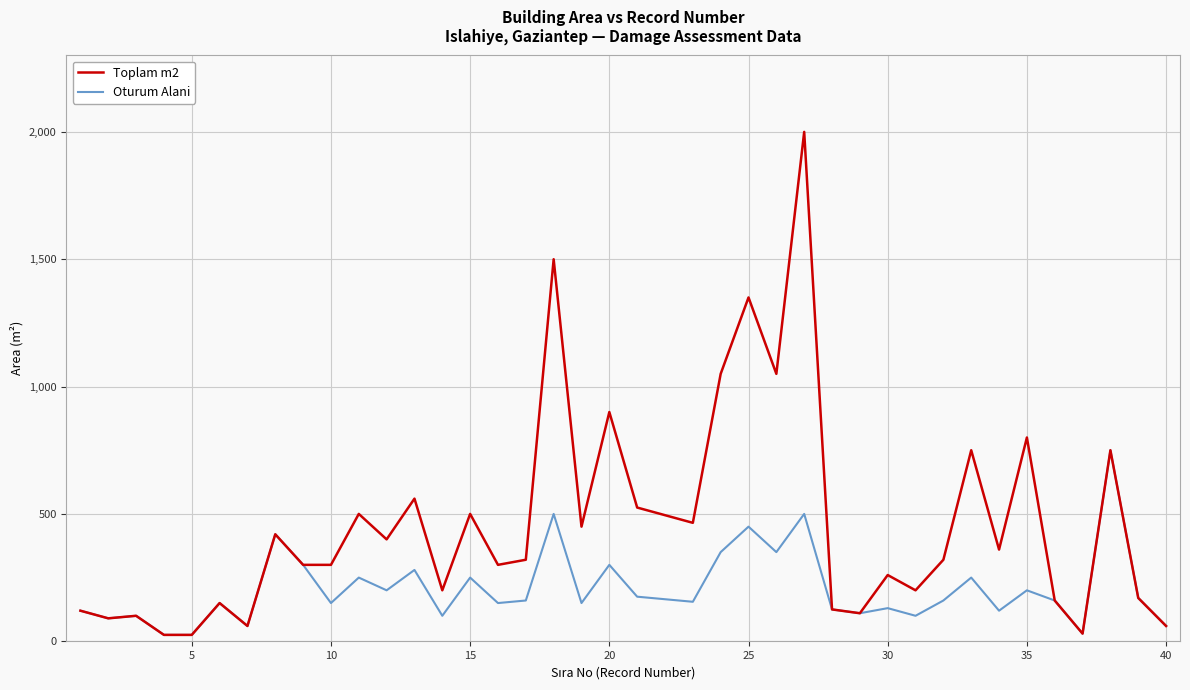

Which series has the largest total across all categories?

Toplam m2